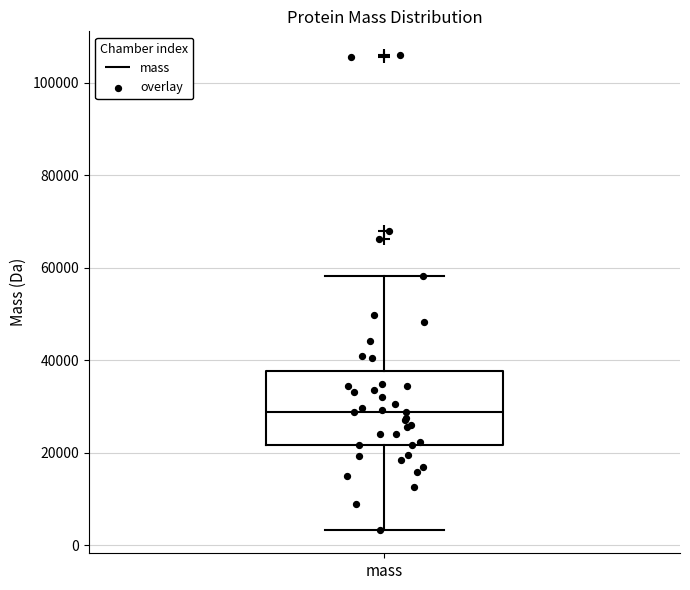

Read this box plot against the y-axis: the position of the median line, the range covered by the box, and the ends of both whiskers. The values are not printed on the chart, so give them approximately, as read against the axis.

median 28000, box 22000 to 38000, whiskers 4000 to 58000